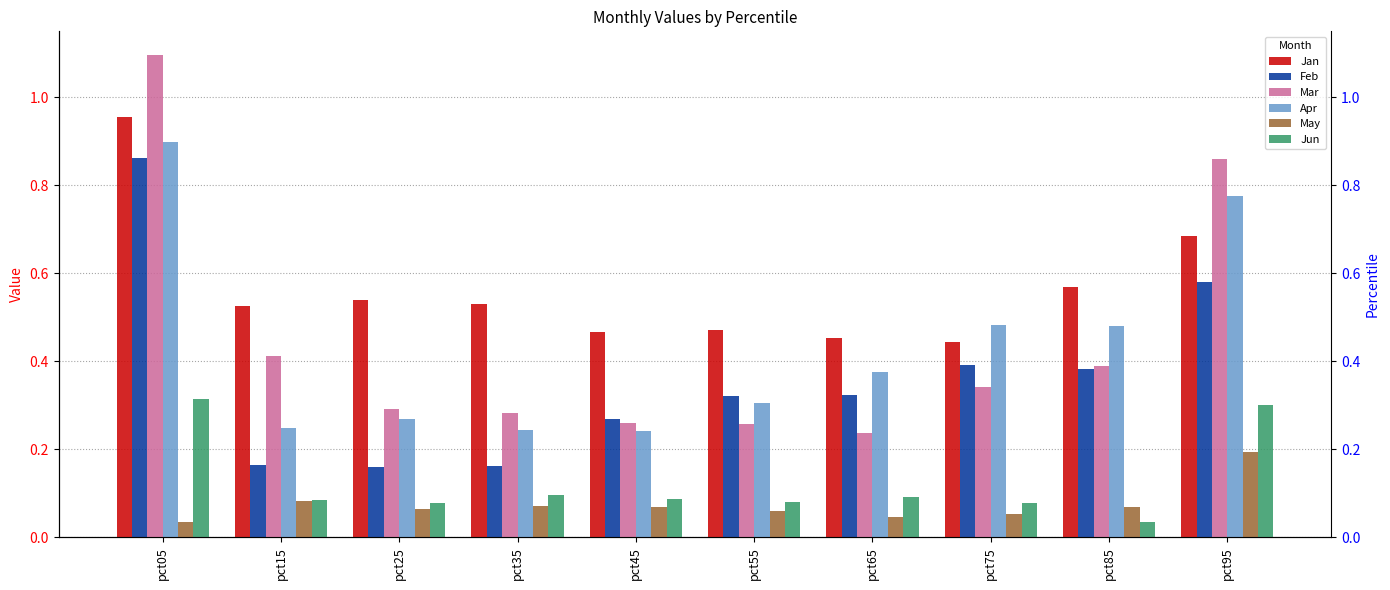

Which series has the widest spread of values?

Mar